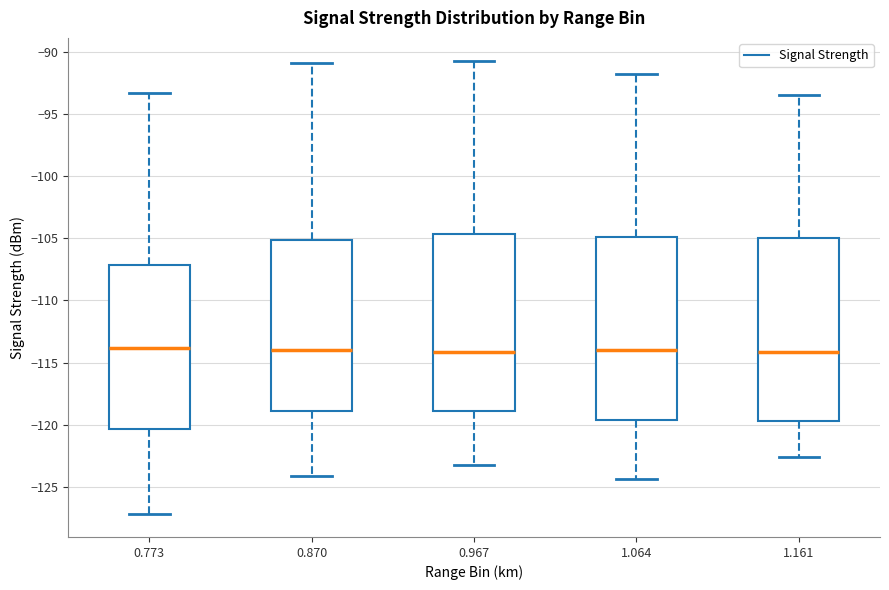

Reading left to right, read every box against the y-axis: the position of its median line, the range the box covers, and the ends of its whiskers. The values are not printed on the chart, so give them approximately, as read against the axis.

0.773: median -114.0, box -120.5 to -107.0, whiskers -127.0 to -93.5
0.870: median -114.0, box -119.0 to -105.0, whiskers -124.0 to -91.0
0.967: median -114.0, box -119.0 to -104.5, whiskers -123.0 to -90.5
1.064: median -114.0, box -119.5 to -105.0, whiskers -124.5 to -92.0
1.161: median -114.0, box -119.5 to -105.0, whiskers -122.5 to -93.5